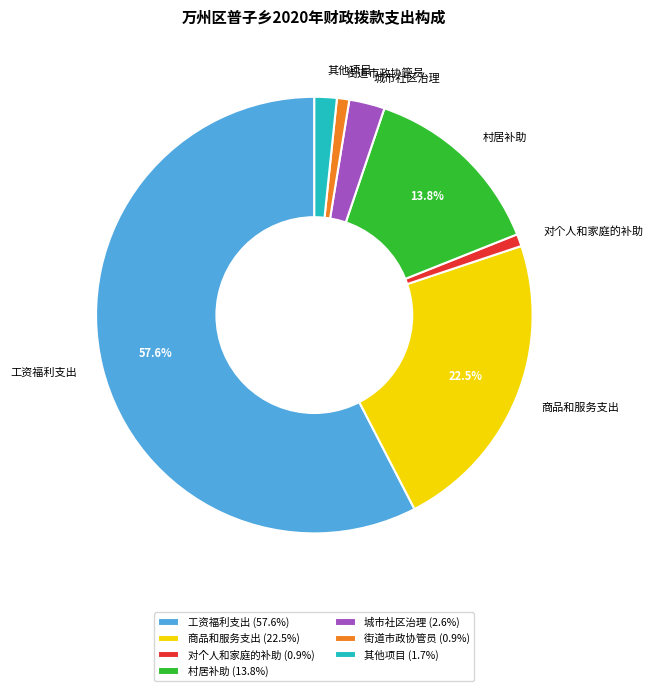

To the nearest percent, what is the combined percentage of 村居补助 and 城市社区治理?

16%